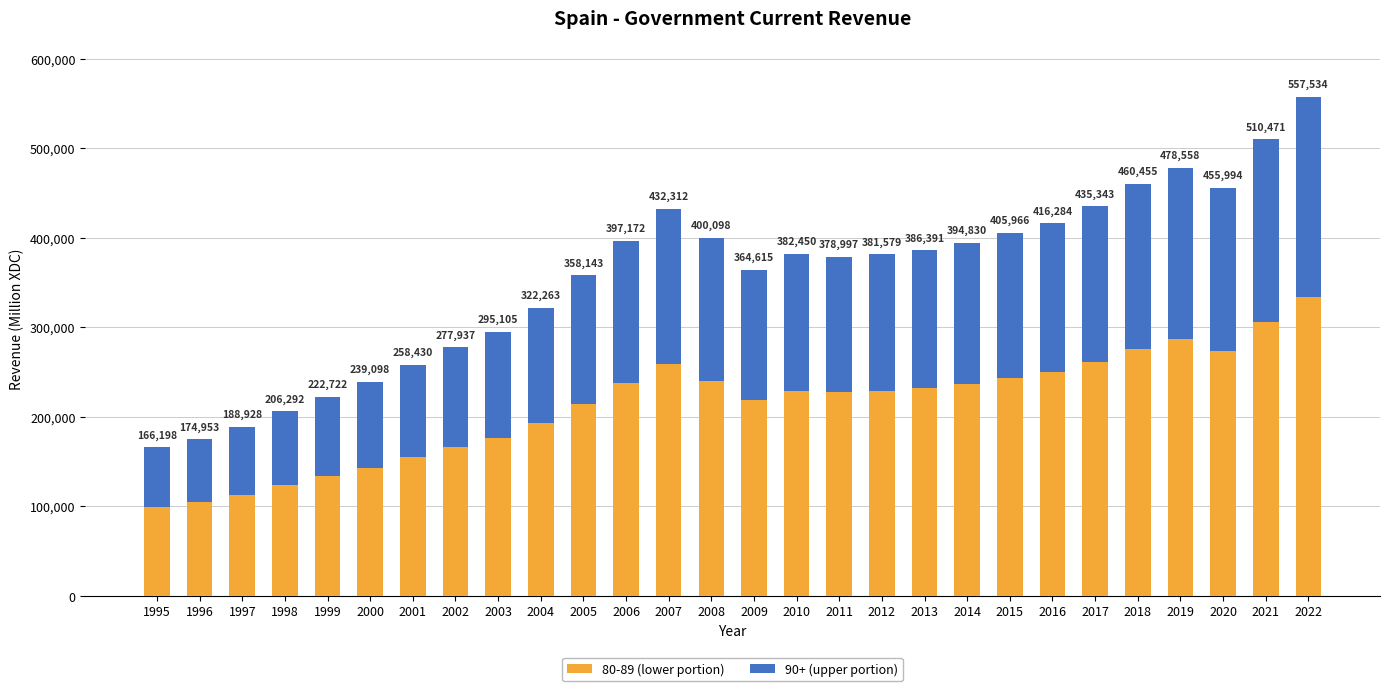

The value of 90+ (upper portion) at 2011 is 50314.5. True or false?

False